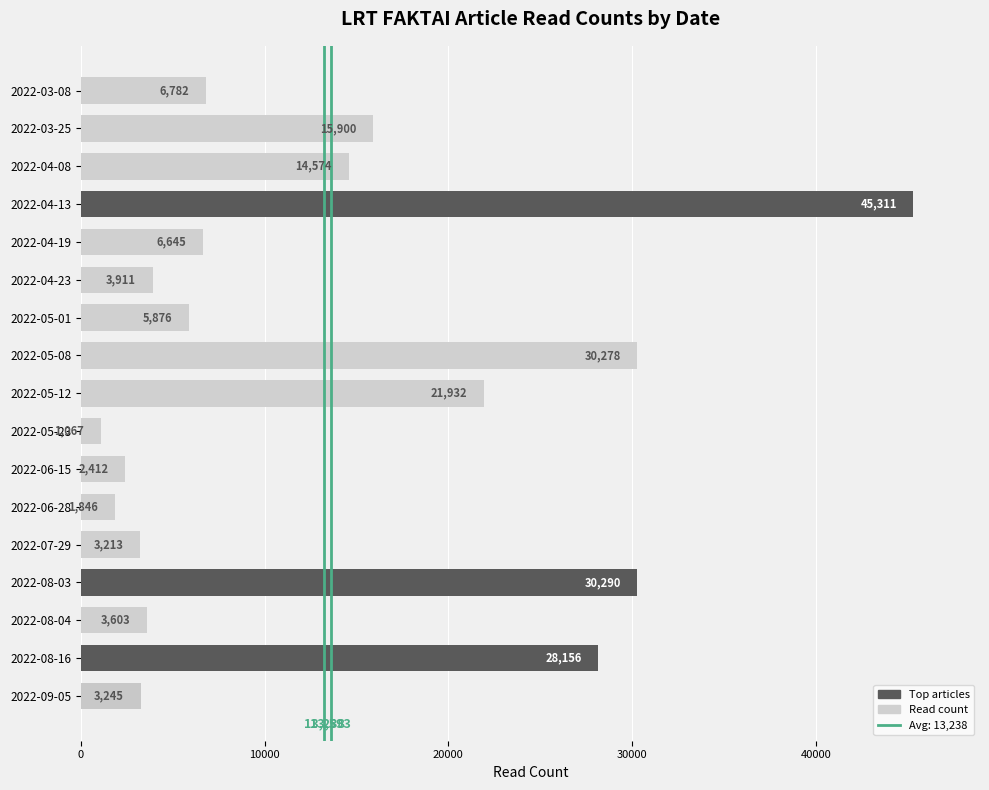

Does the chart contain any negative values?

No